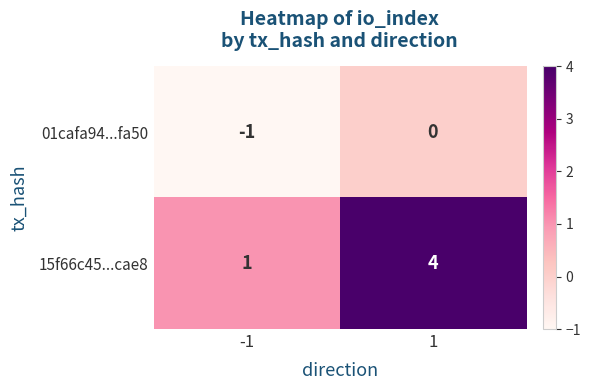

At how many categories does at least one series exceed 3?

1